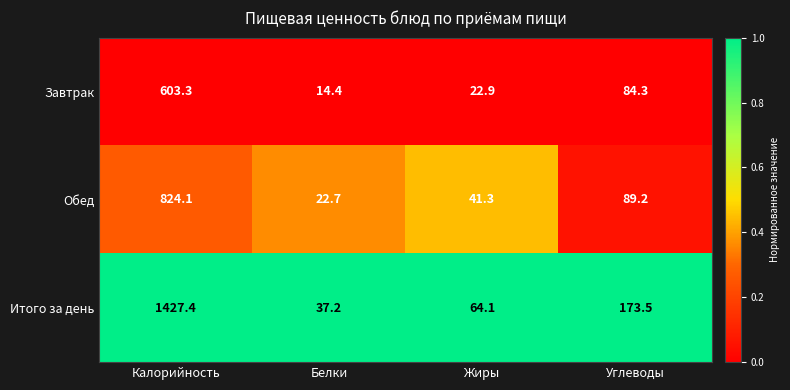

At which label is Итого за день closest to 732?

Углеводы